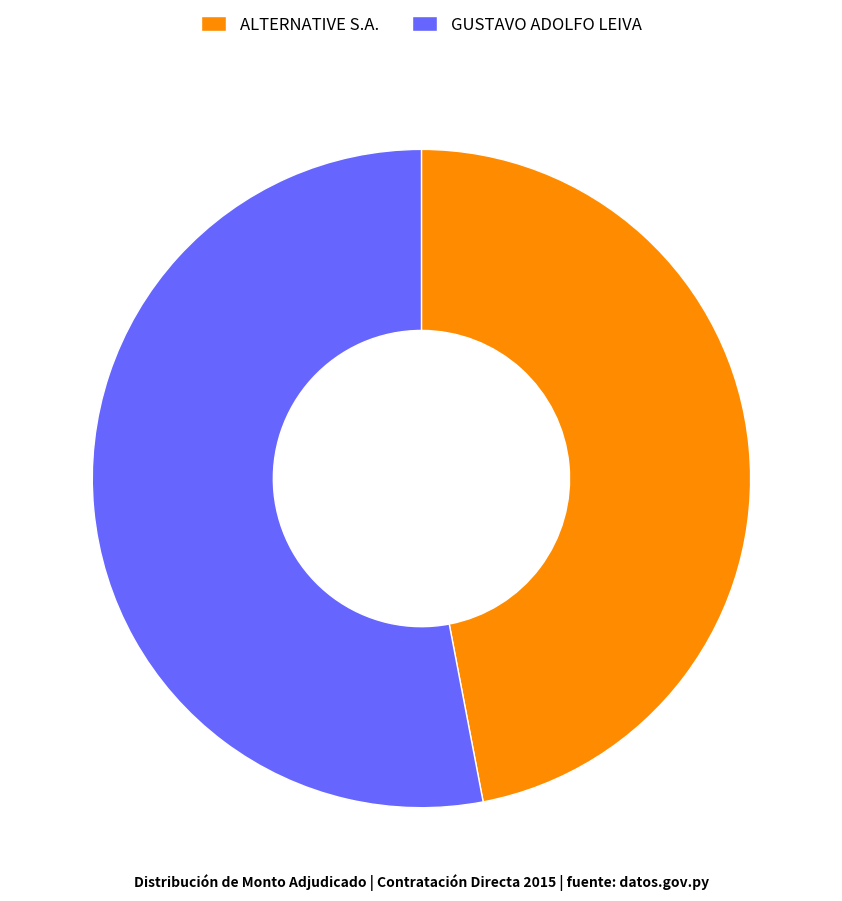

Which slice is the largest?

GUSTAVO ADOLFO LEIVA